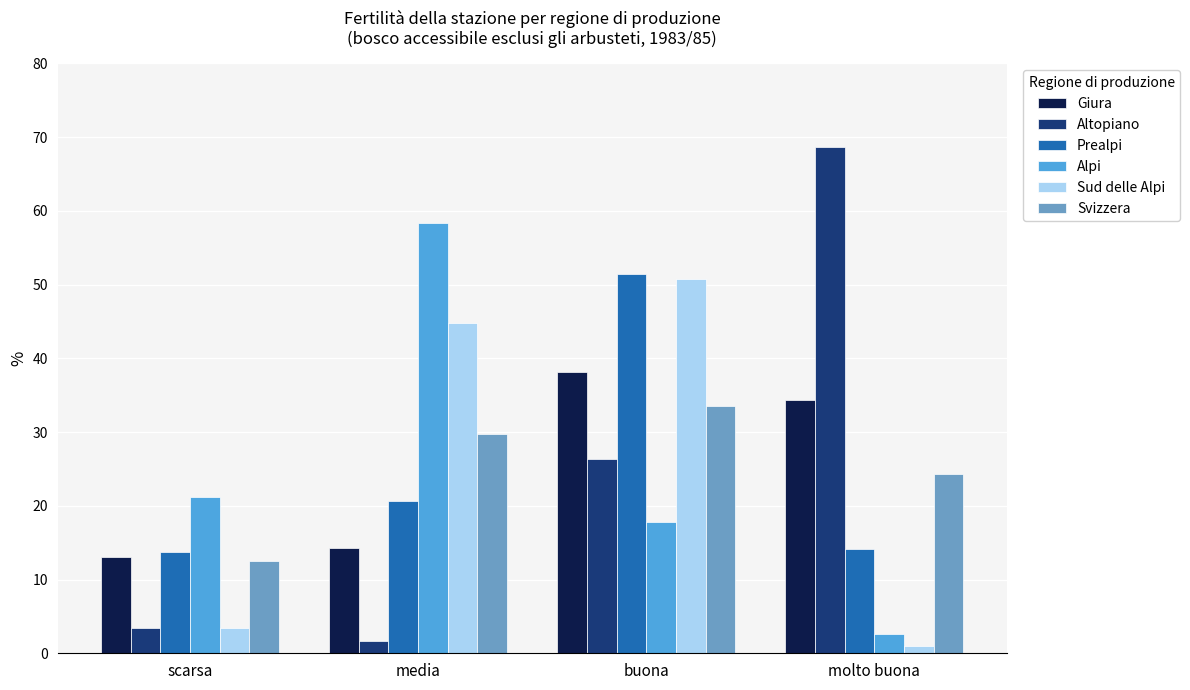

Where is Giura nearest to the value 25?

molto buona